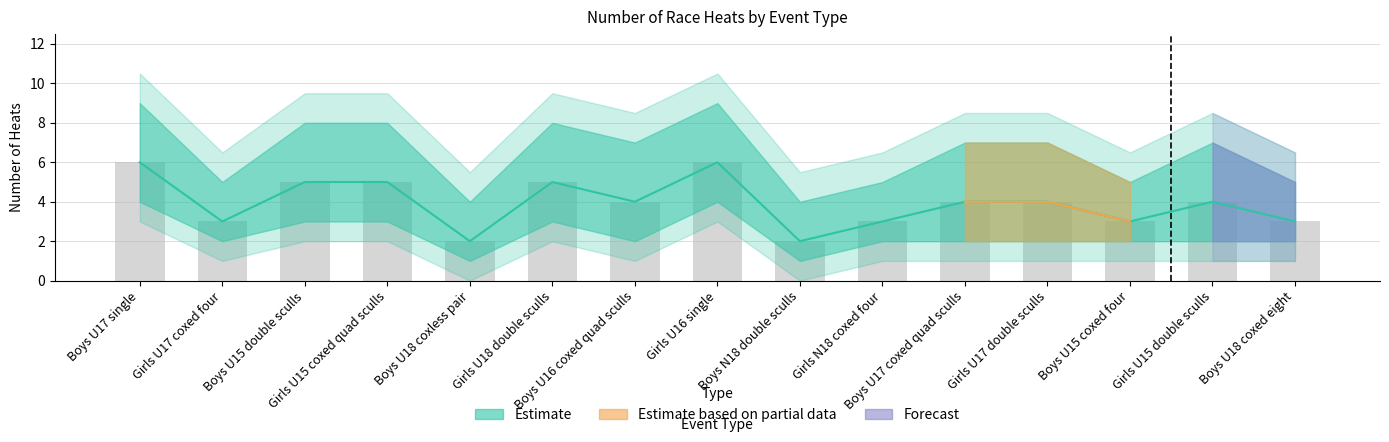

Read the Upper Estimate value at Girls N18 coxed four.

3